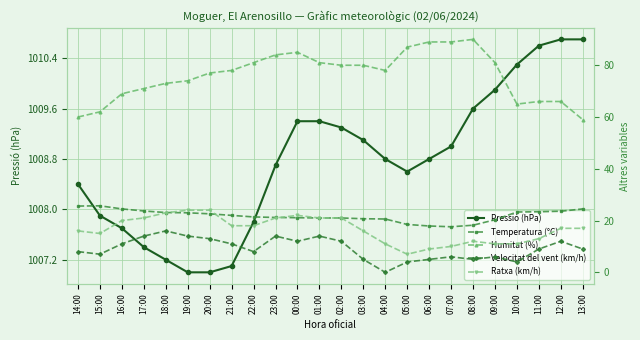

What is the value of the Velocitat del vent (km/h) point at the 14th from the left?

5.0